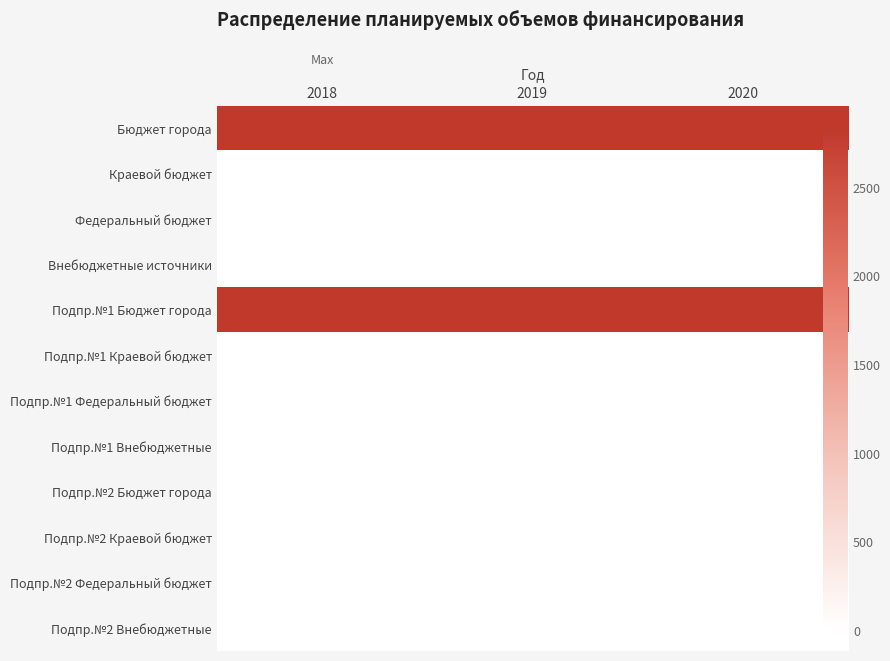

What is the average value of the Бюджет города series?

2847.8